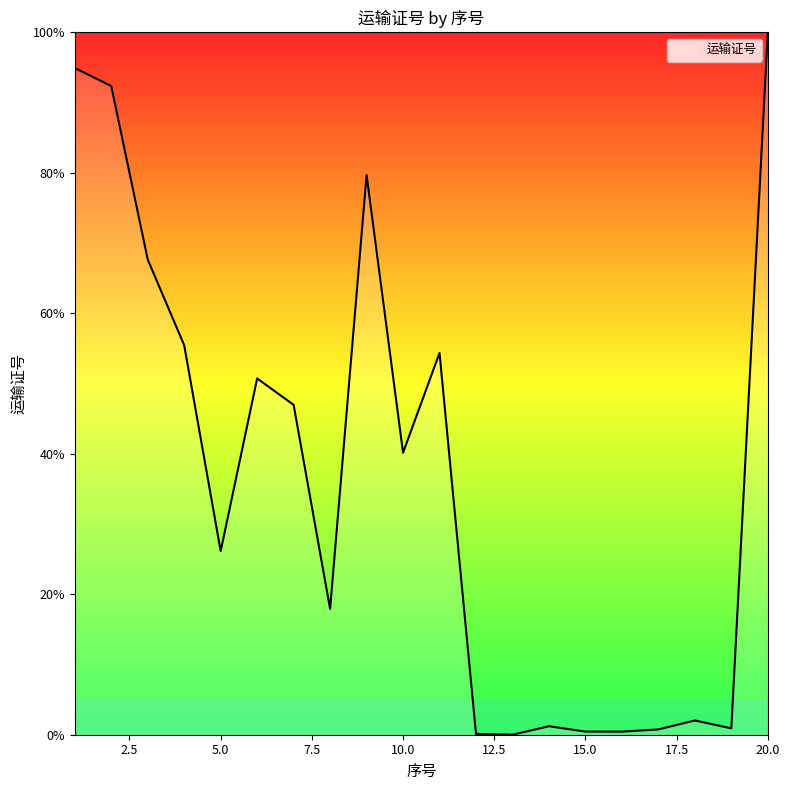

What is the difference between the maximum and minimum values?

100.0